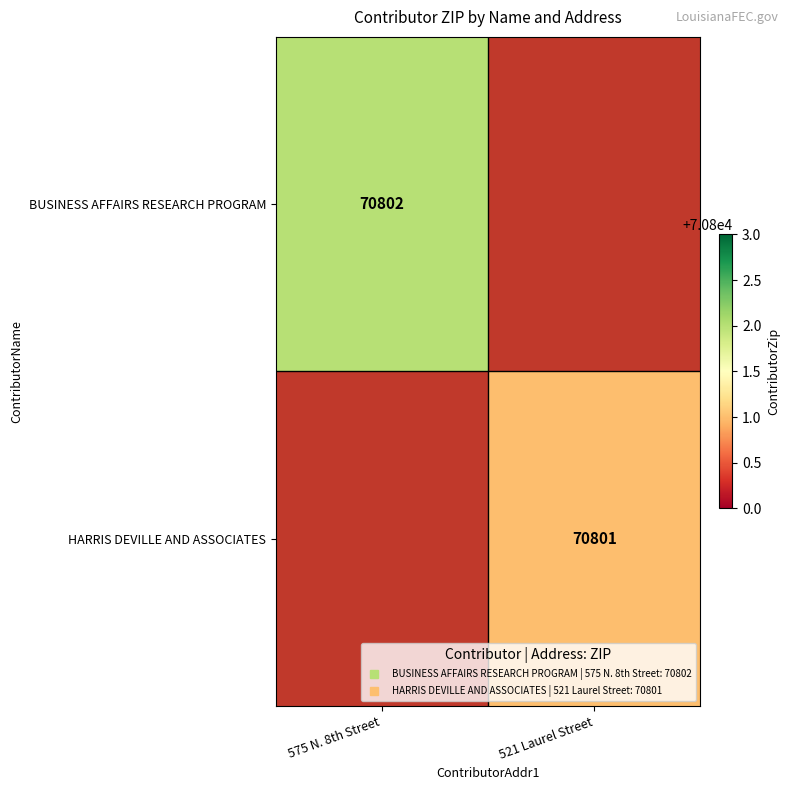

The BUSINESS AFFAIRS RESEARCH PROGRAM series shows 70802.0 at 575 N. 8th Street. True or false?

True